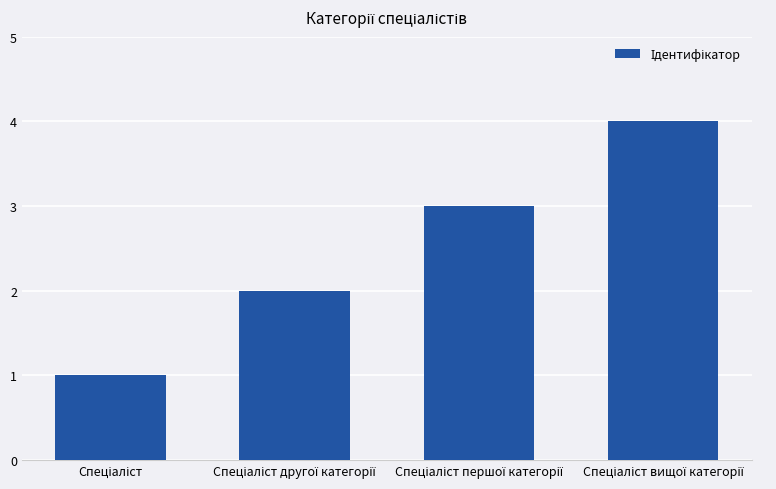

What is the maximum value shown in the chart?

4